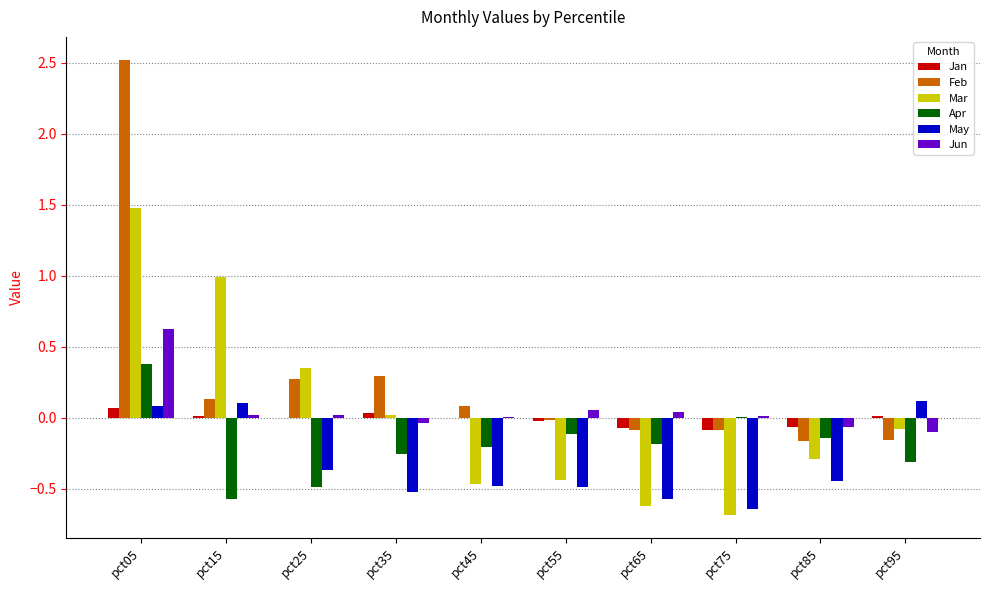

How many values in the Feb series exceed 0?

5